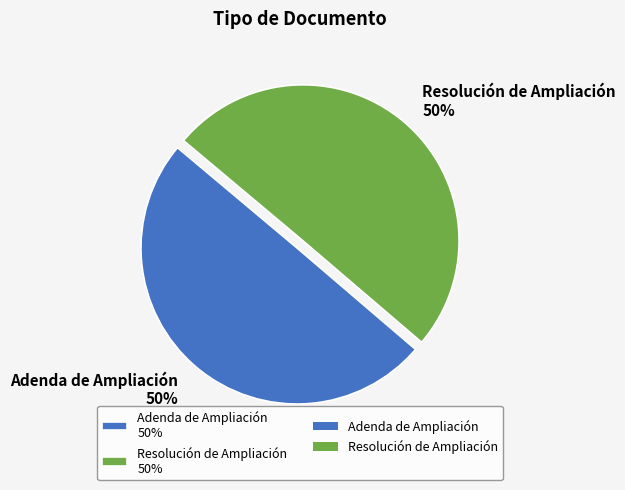

To the nearest percent, what percentage of the pie is Resolución de Ampliación?

50%